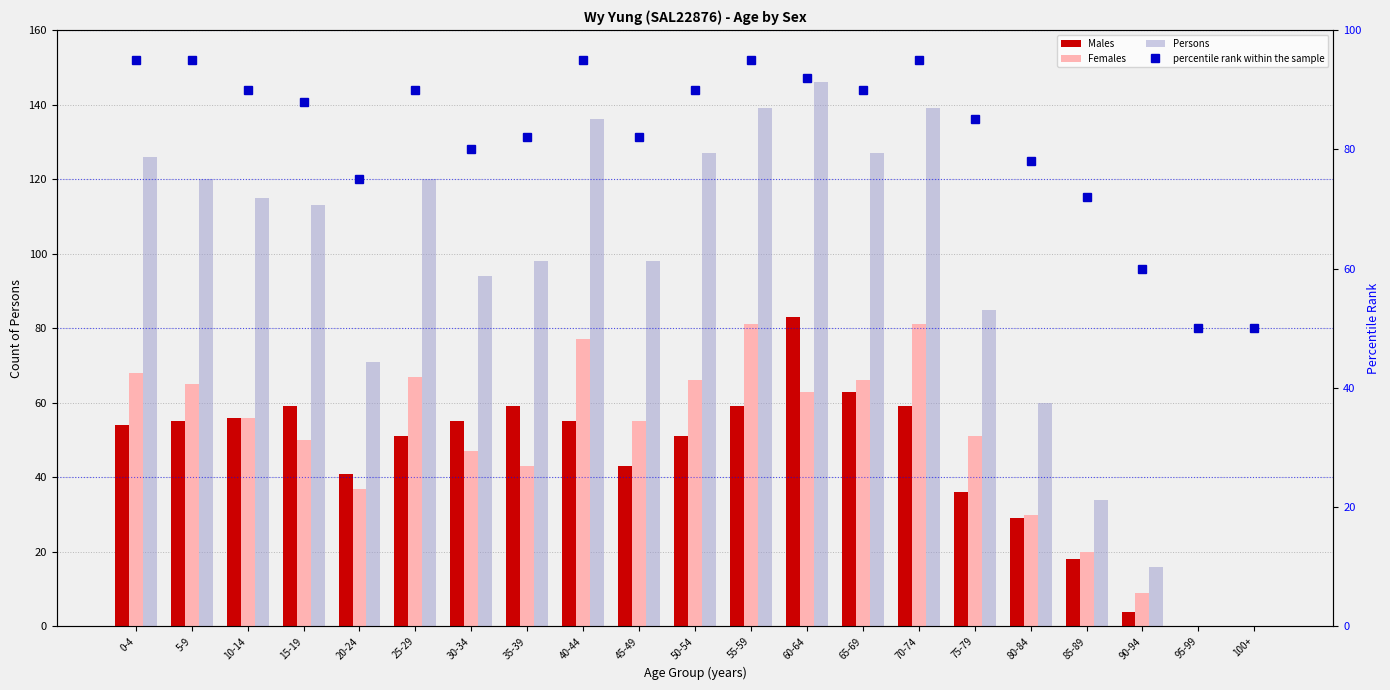

Is it true that Females equals 55 at 45-49?

True